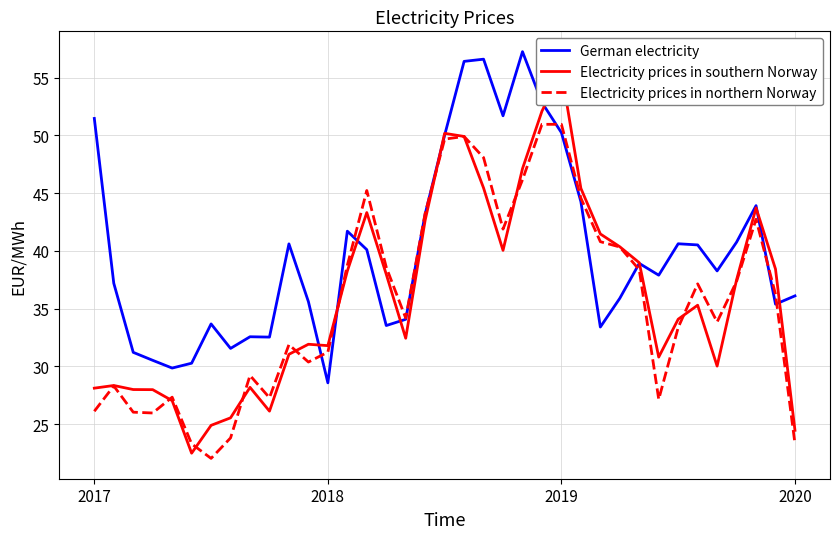

Does the chart have visible grid lines?

Yes